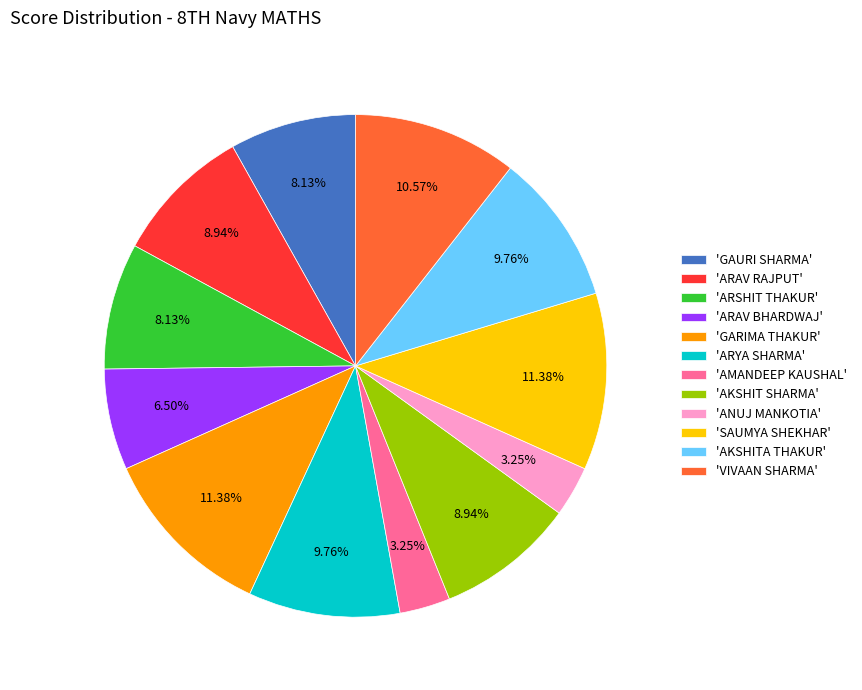

Does 'AKSHITA THAKUR' represent more than half of the total?

No